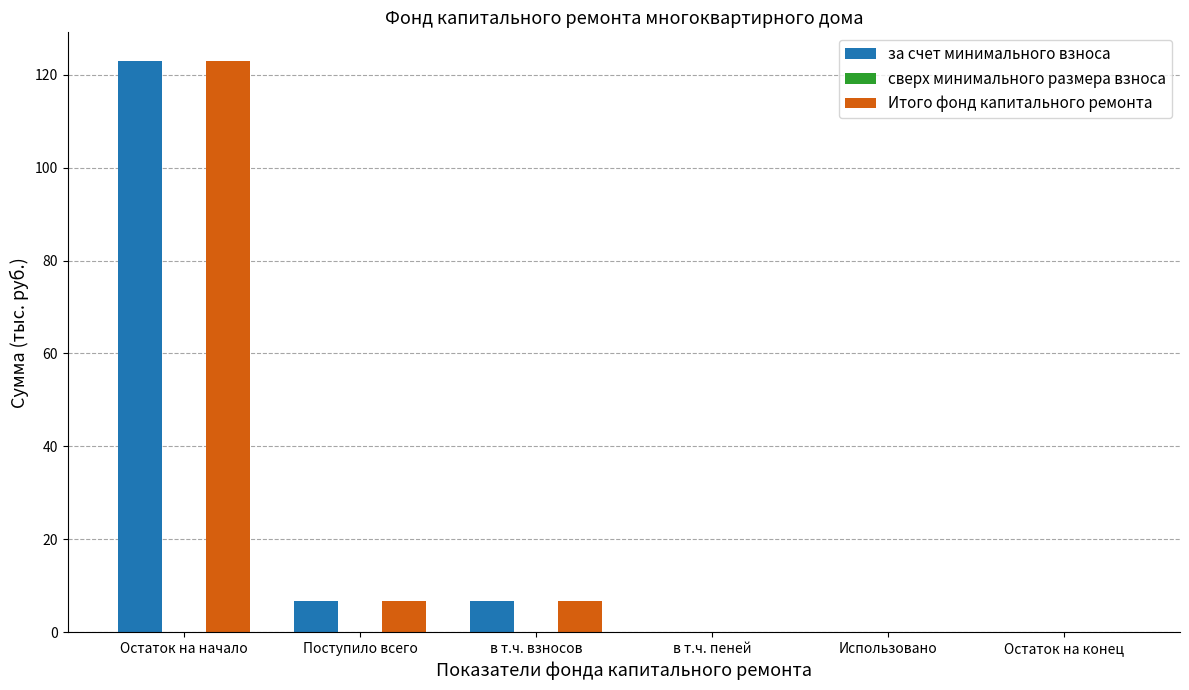

How many categories are shown in the chart?

6